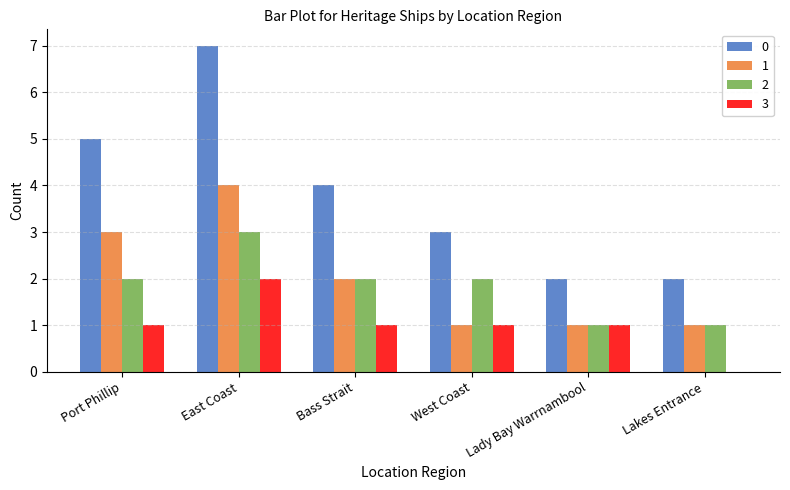

How many categories are shown in the chart?

6